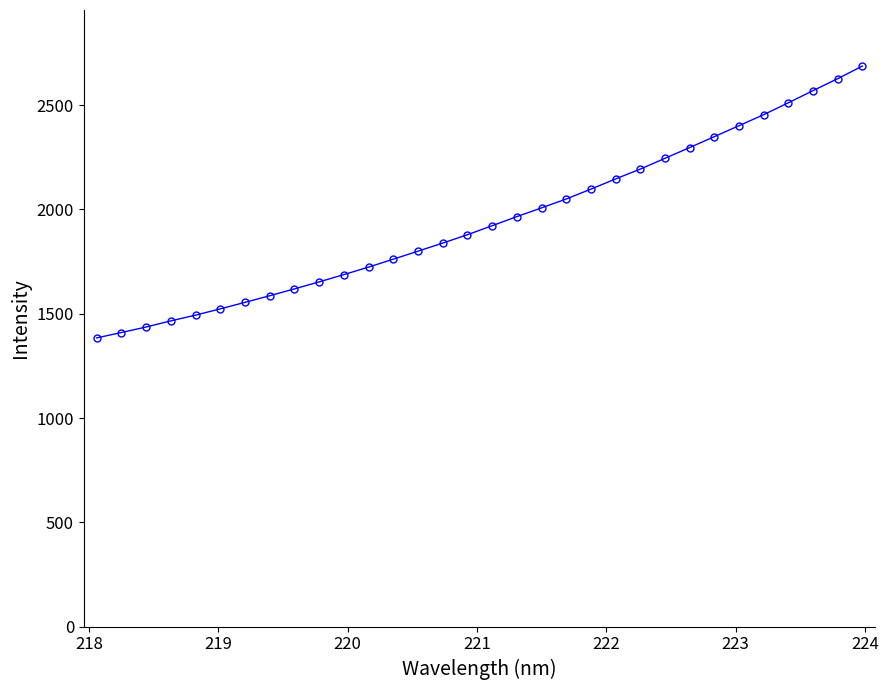

True or false: there are more than 2 points higher than both neighbors.

False